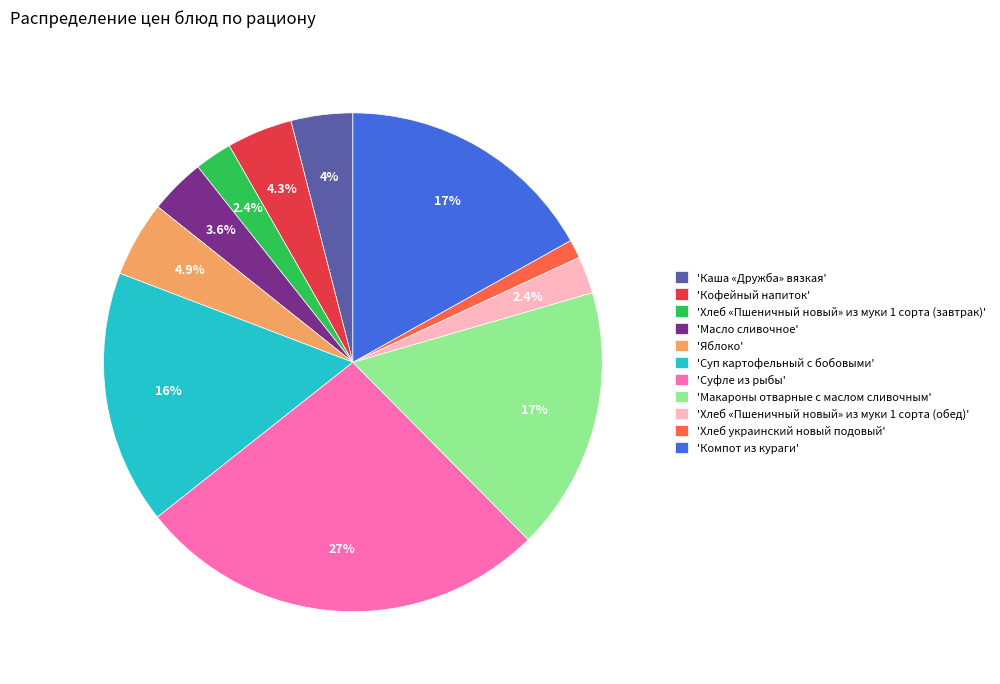

What is the smallest slice in the pie chart?

'Хлеб украинский новый подовый'